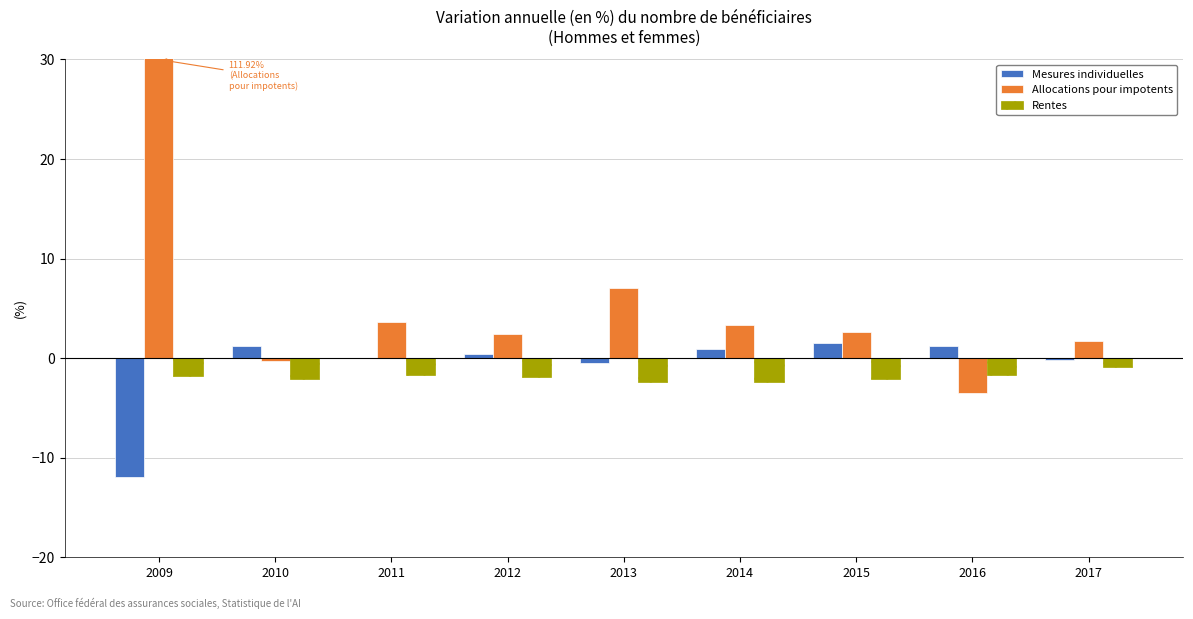

Reading right to left, extract all data points from this chart.

Mesures individuelles: -0.2	1.2	1.6	0.9	-0.4	0.4	-0.0	1.2	-11.9
Allocations pour impotents: 1.8	-3.5	2.6	3.3	7.1	2.4	3.6	-0.3	111.9
Rentes: -0.9	-1.7	-2.0	-2.4	-2.4	-1.9	-1.7	-2.1	-1.8